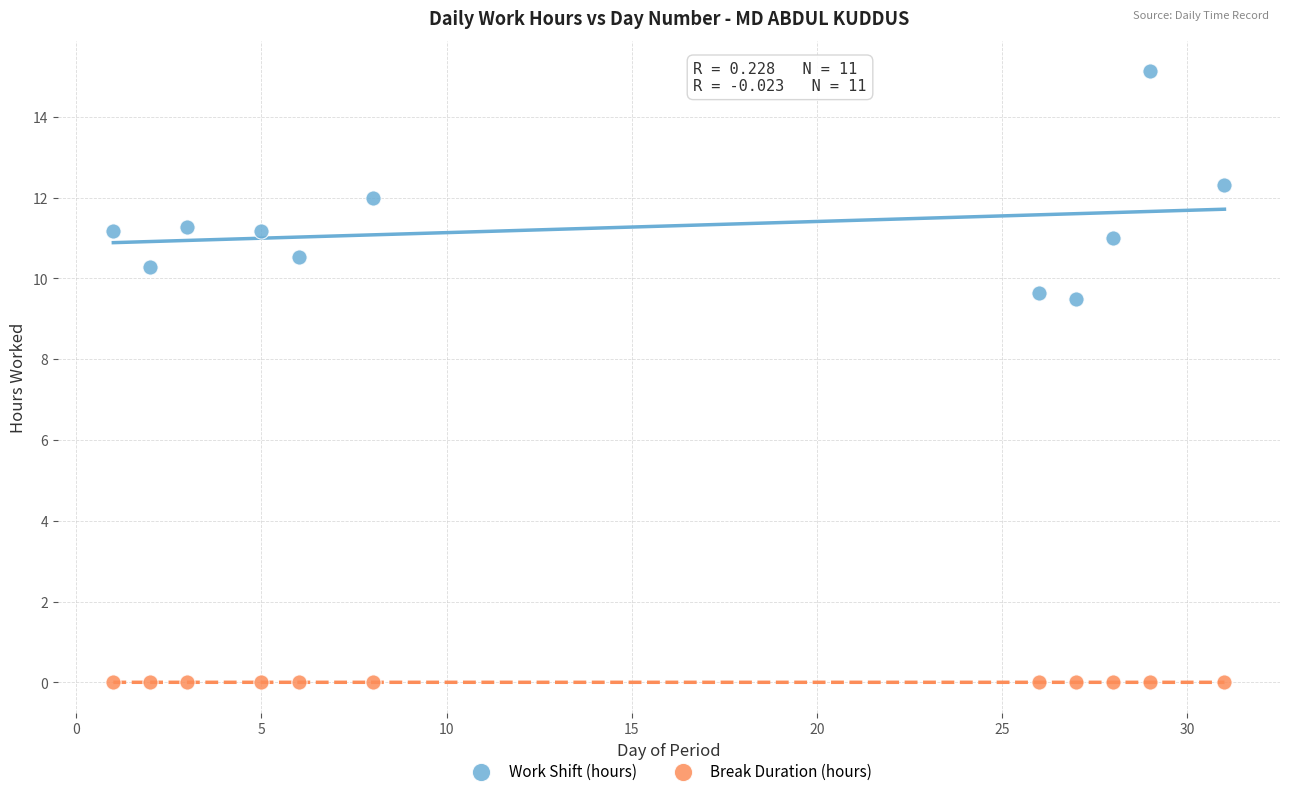

Which series reaches the maximum Y coordinate?

Work Shift (hours)